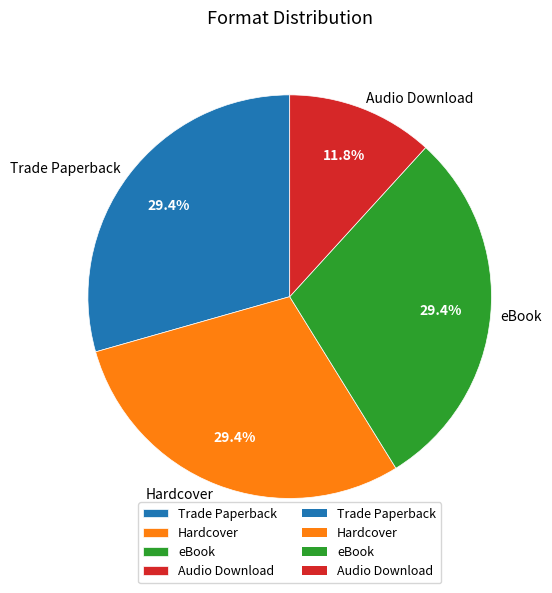

Is Trade Paperback the majority of the pie?

No